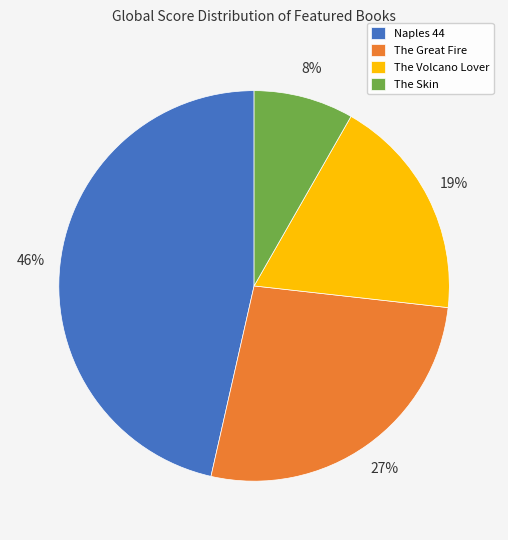

To the nearest percent, what portion does The Skin represent?

8%